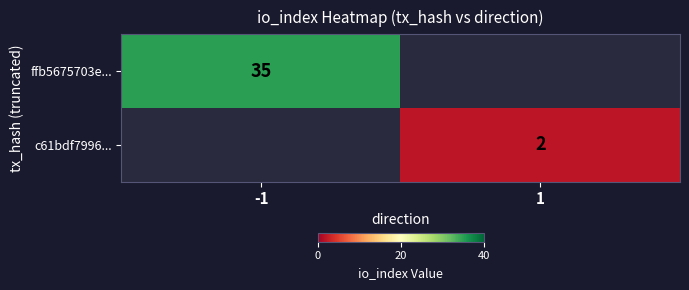

True or false: ffb5675703e... has a value of 24 at -1.

False